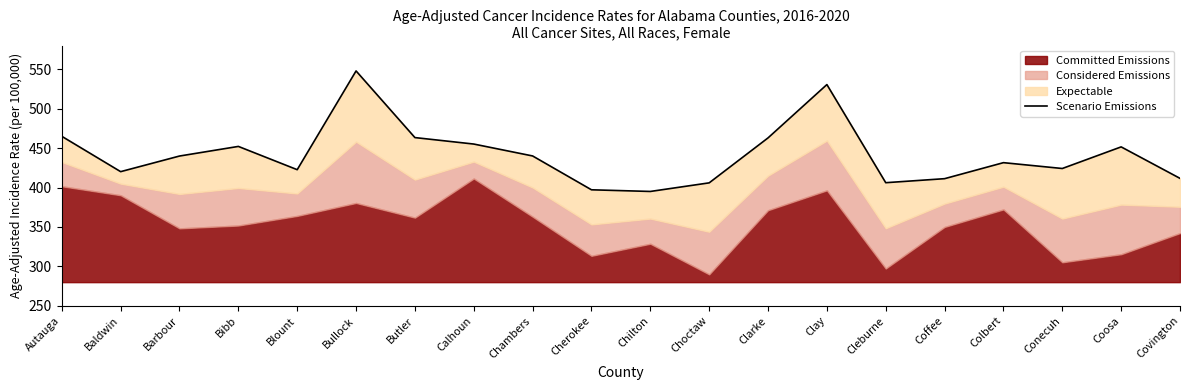

List the labels in order of value, smallest first.

Chilton, Cherokee, Choctaw, Cleburne, Coffee, Covington, Baldwin, Blount, Conecuh, Colbert, Barbour, Chambers, Coosa, Bibb, Calhoun, Clarke, Butler, Autauga, Clay, Bullock